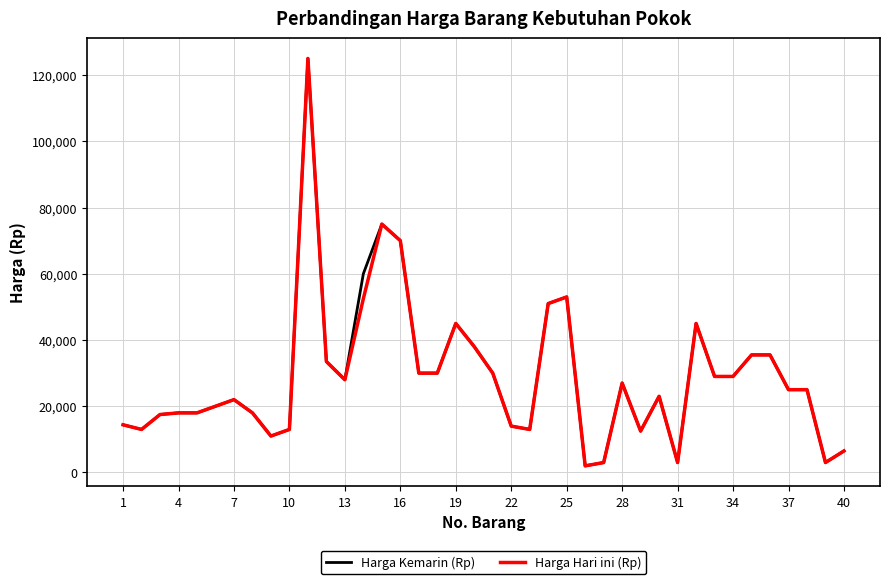

Does the chart have visible grid lines?

Yes